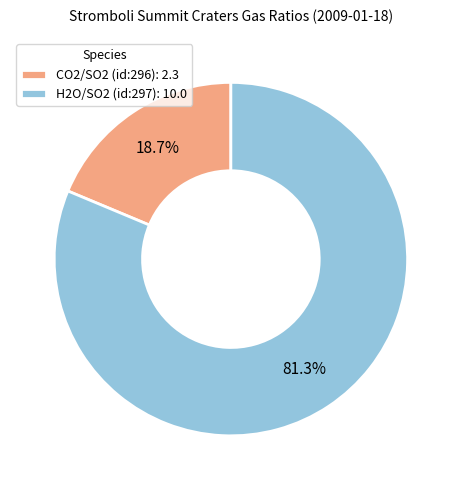

To the nearest percent, what percentage of the pie is H2O/SO2 (id:297)?

81%